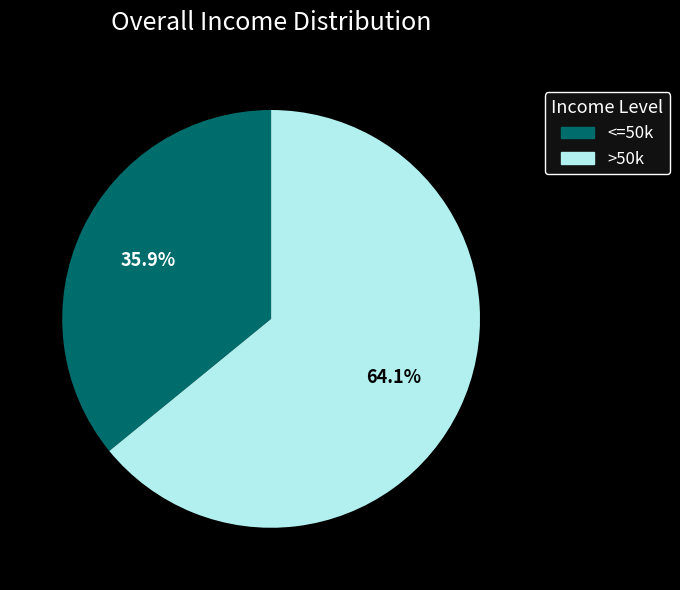

Which has a higher value, <=50k or >50k?

>50k